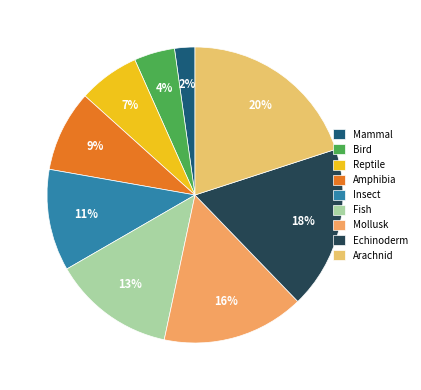

Which slice is the largest?

Arachnid